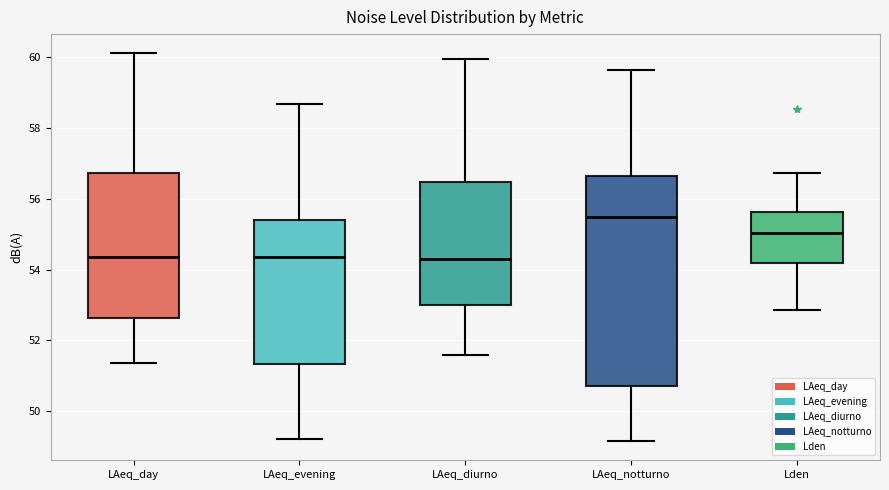

Reading left to right, read every box against the y-axis: the position of its median line, the range the box covers, and the ends of its whiskers. The values are not printed on the chart, so give them approximately, as read against the axis.

LAeq_day: median 54.4, box 52.6 to 56.8, whiskers 51.4 to 60.0
LAeq_evening: median 54.4, box 51.4 to 55.4, whiskers 49.2 to 58.6
LAeq_diurno: median 54.2, box 53.0 to 56.4, whiskers 51.6 to 60.0
LAeq_notturno: median 55.4, box 50.8 to 56.6, whiskers 49.2 to 59.6
Lden: median 55.0, box 54.2 to 55.6, whiskers 52.8 to 56.8